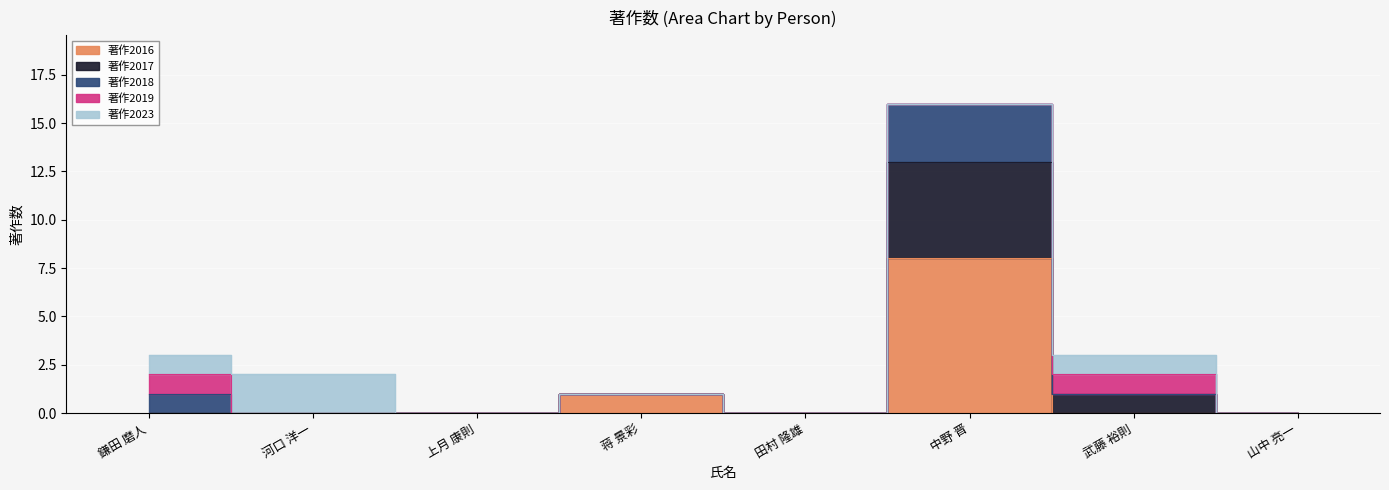

What position from the right is 中野 晋?

3